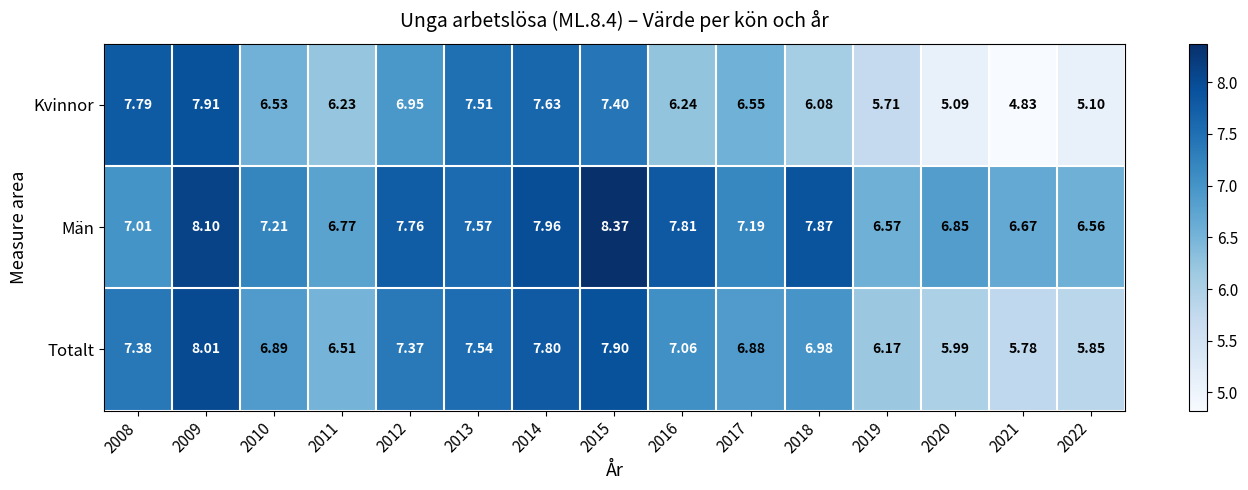

Is the value of Kvinnor at 2014 greater than the value of Män at 2021?

Yes